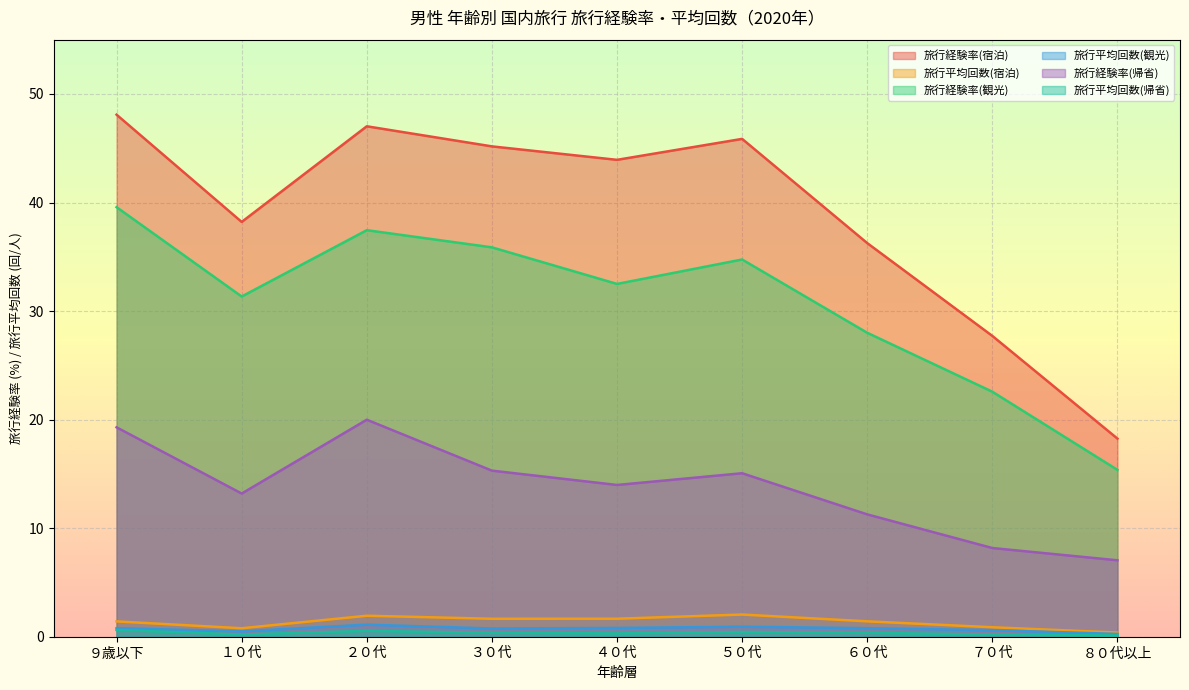

Reading left to right, transcribe all the data shown in this chart.

旅行経験率(宿泊): 48.1	38.2	47.0	45.2	43.9	45.9	36.3	27.7	18.2
旅行平均回数(宿泊): 1.4	0.8	1.9	1.7	1.7	2.0	1.4	0.9	0.4
旅行経験率(観光): 39.6	31.3	37.5	35.9	32.5	34.8	28.0	22.6	15.4
旅行平均回数(観光): 0.8	0.5	1.1	0.8	0.8	0.9	0.8	0.6	0.3
旅行経験率(帰省): 19.3	13.2	20.0	15.3	14.0	15.1	11.3	8.2	7.0
旅行平均回数(帰省): 0.6	0.2	0.5	0.4	0.3	0.4	0.4	0.2	0.1